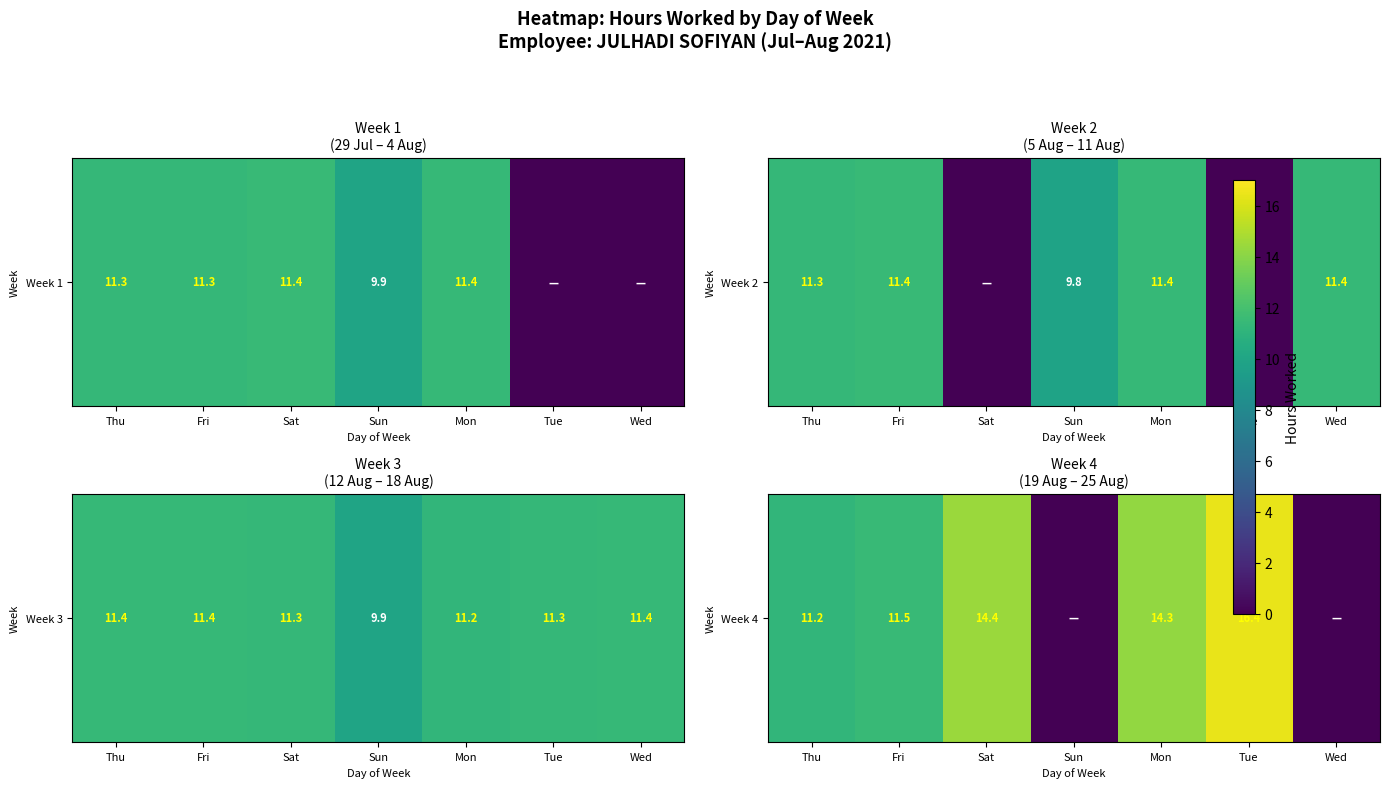

Between Sun and Mon, which is larger?

Mon